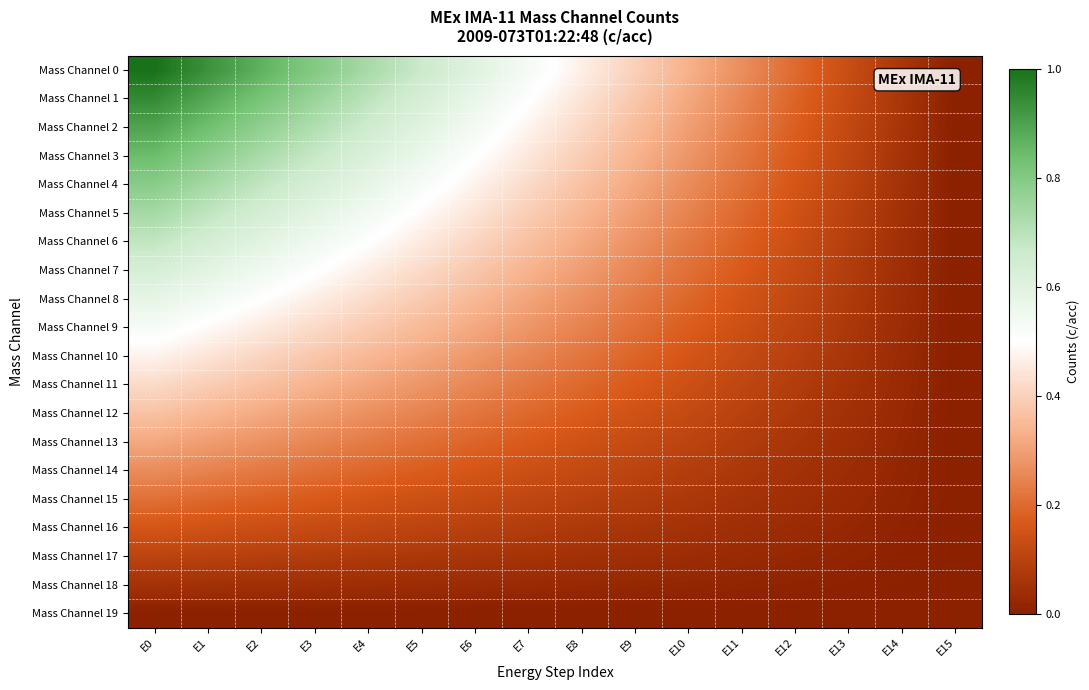

How many series are shown in this chart?

20